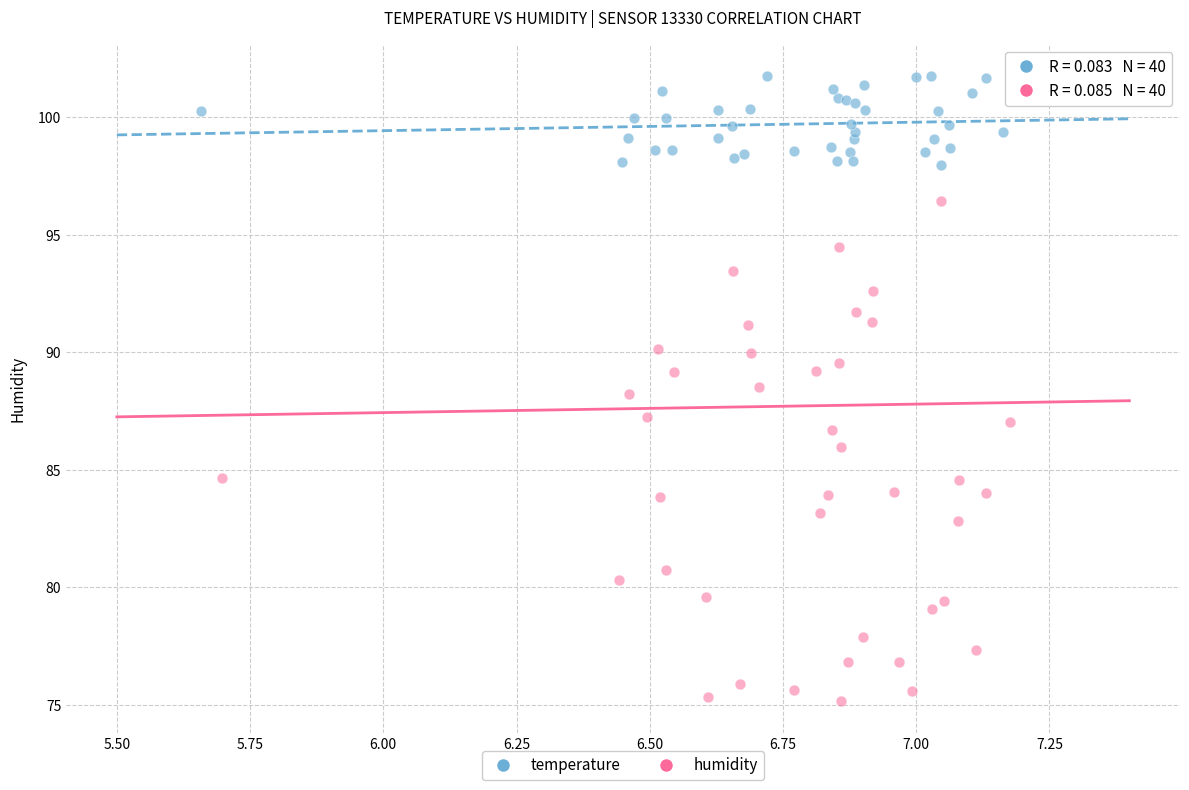

Which series has the widest spread of Y values?

humidity